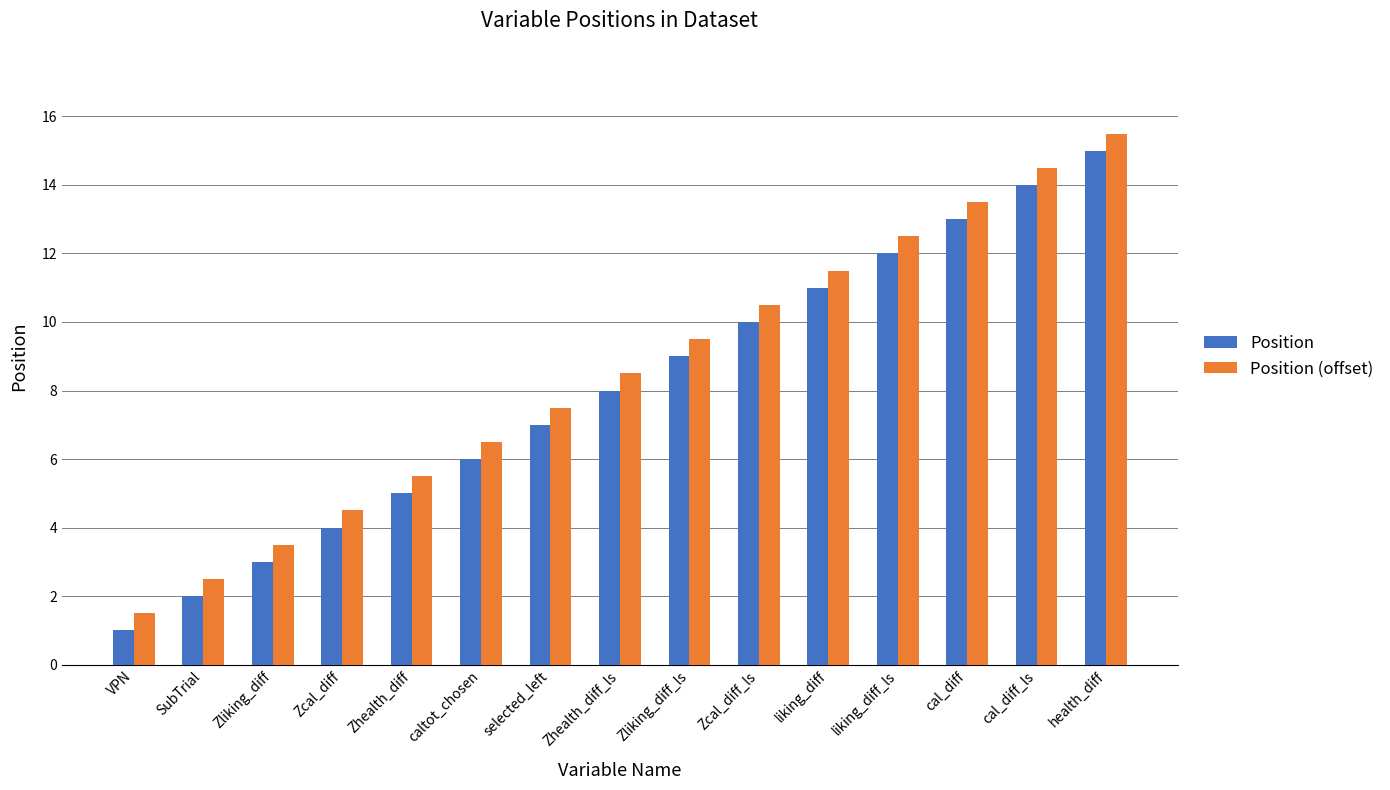

Is the value of Position (offset) at Zhealth_diff greater than the value of Position at Zcal_diff_ls?

No